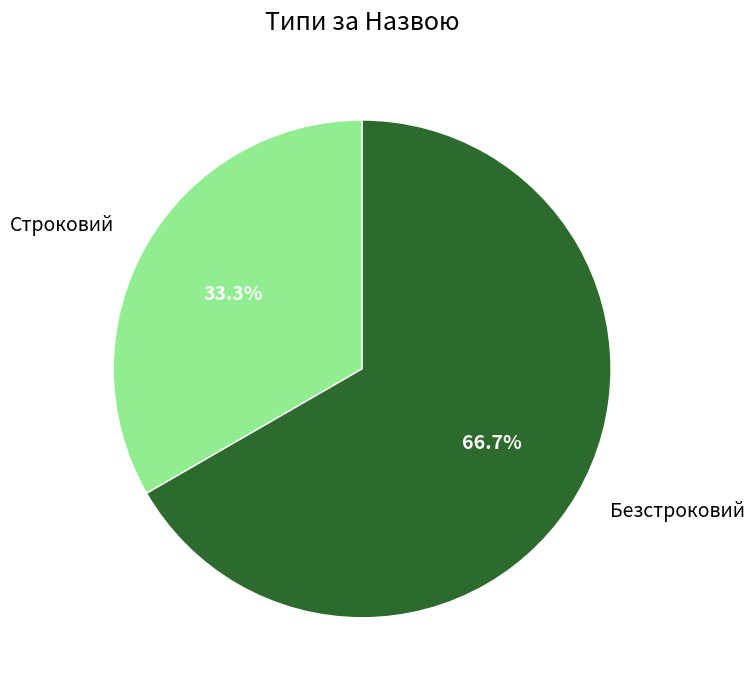

What is the total percentage of Строковий and Безстроковий?

100.0%